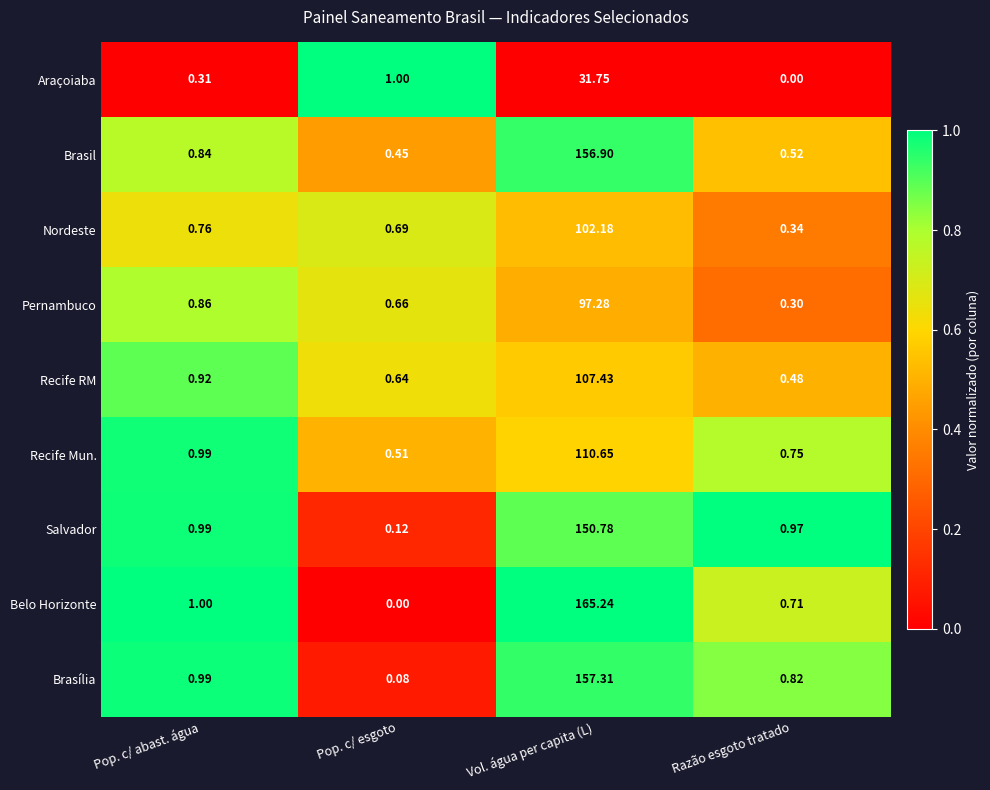

Which series has the largest range (max minus min)?

Belo Horizonte